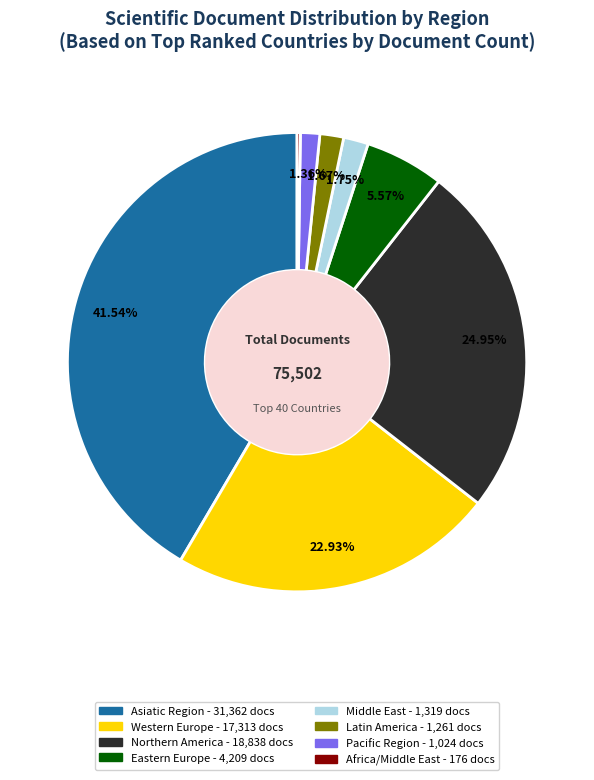

Between Western Europe and Asiatic Region, which is larger?

Asiatic Region